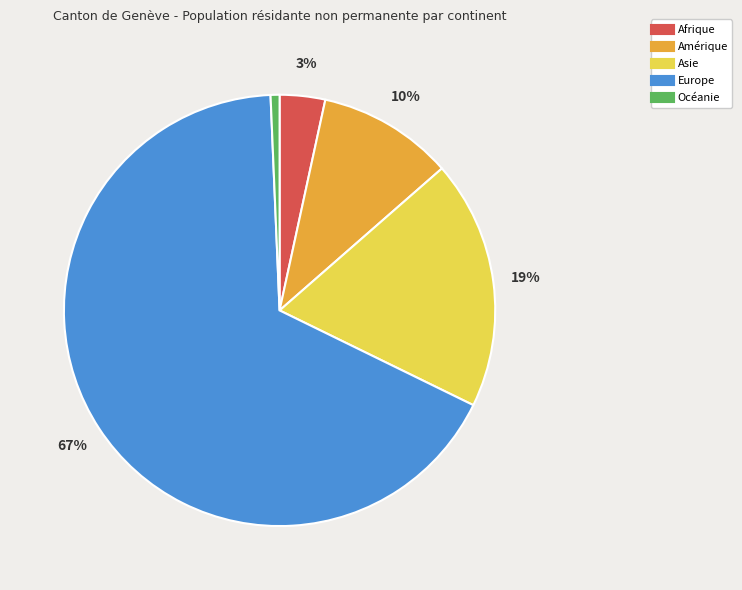

Is it true that Asie is 5% of the pie?

False